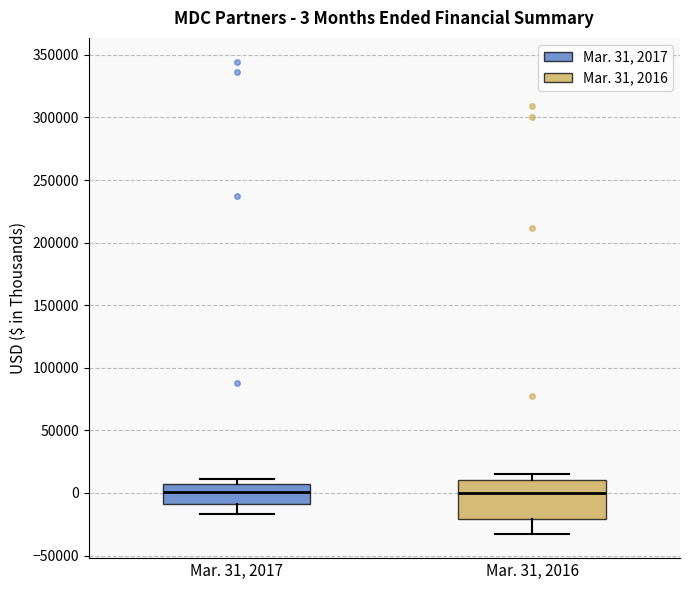

Which box is the tallest, from its lower edge to its upper edge?

Mar. 31, 2016